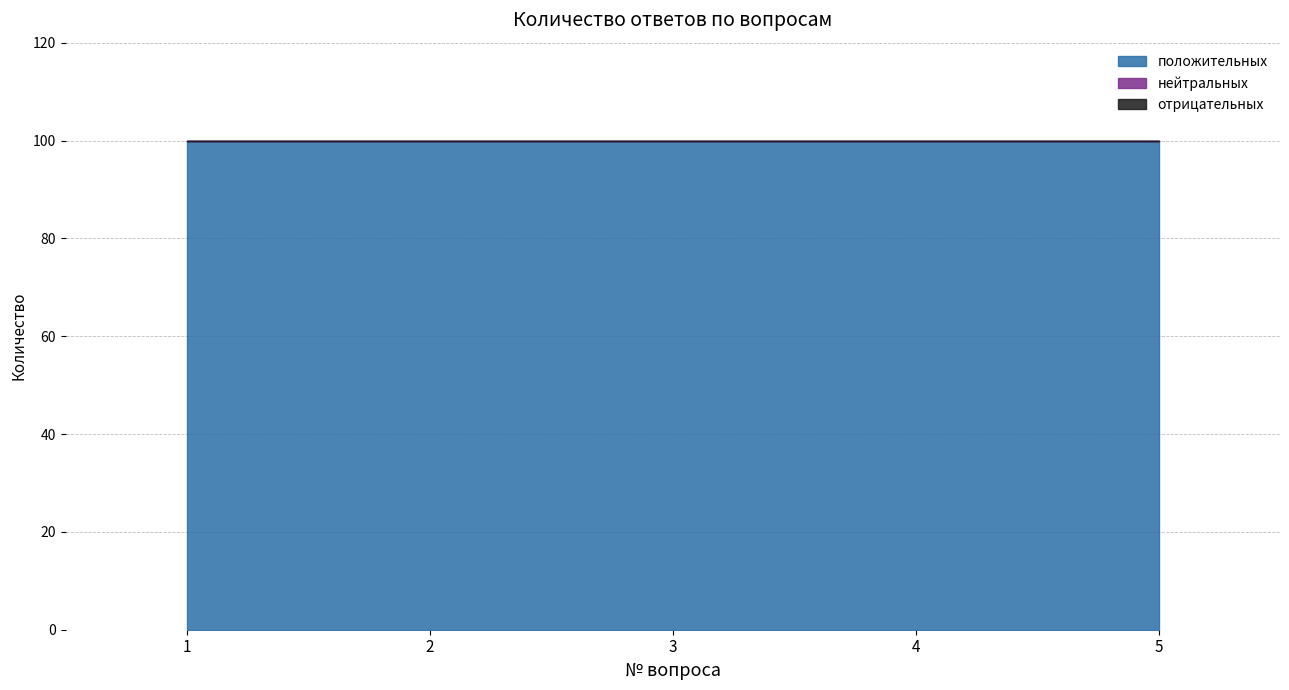

Count the number of data series in this chart.

3